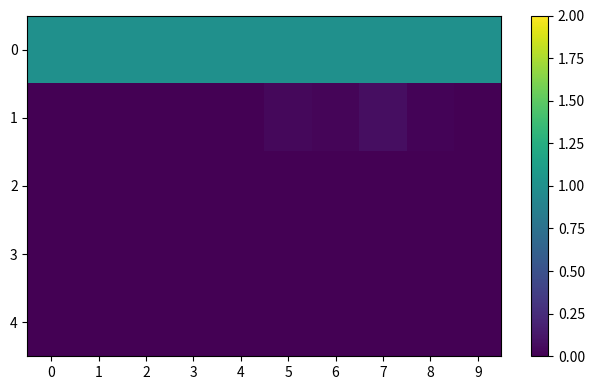

What is the spread (max minus min) of values at 1?

1.0